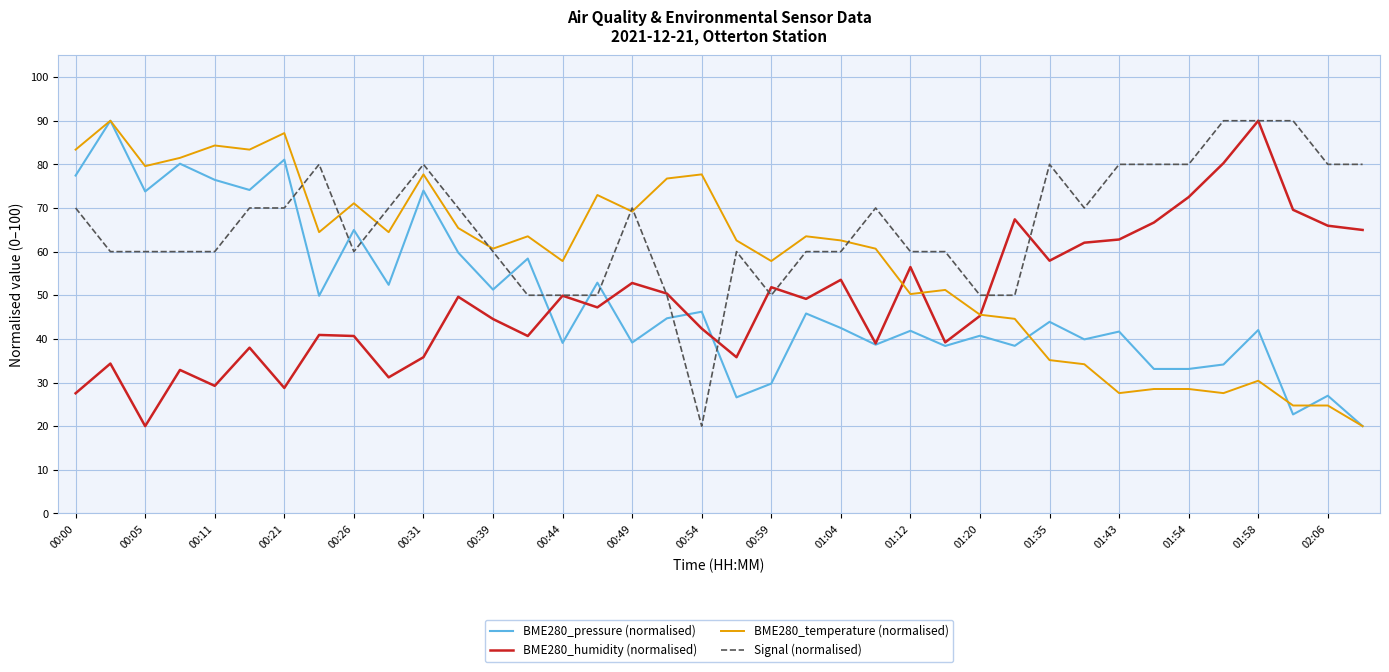

Which series has the largest total across all categories?

Signal (normalised)